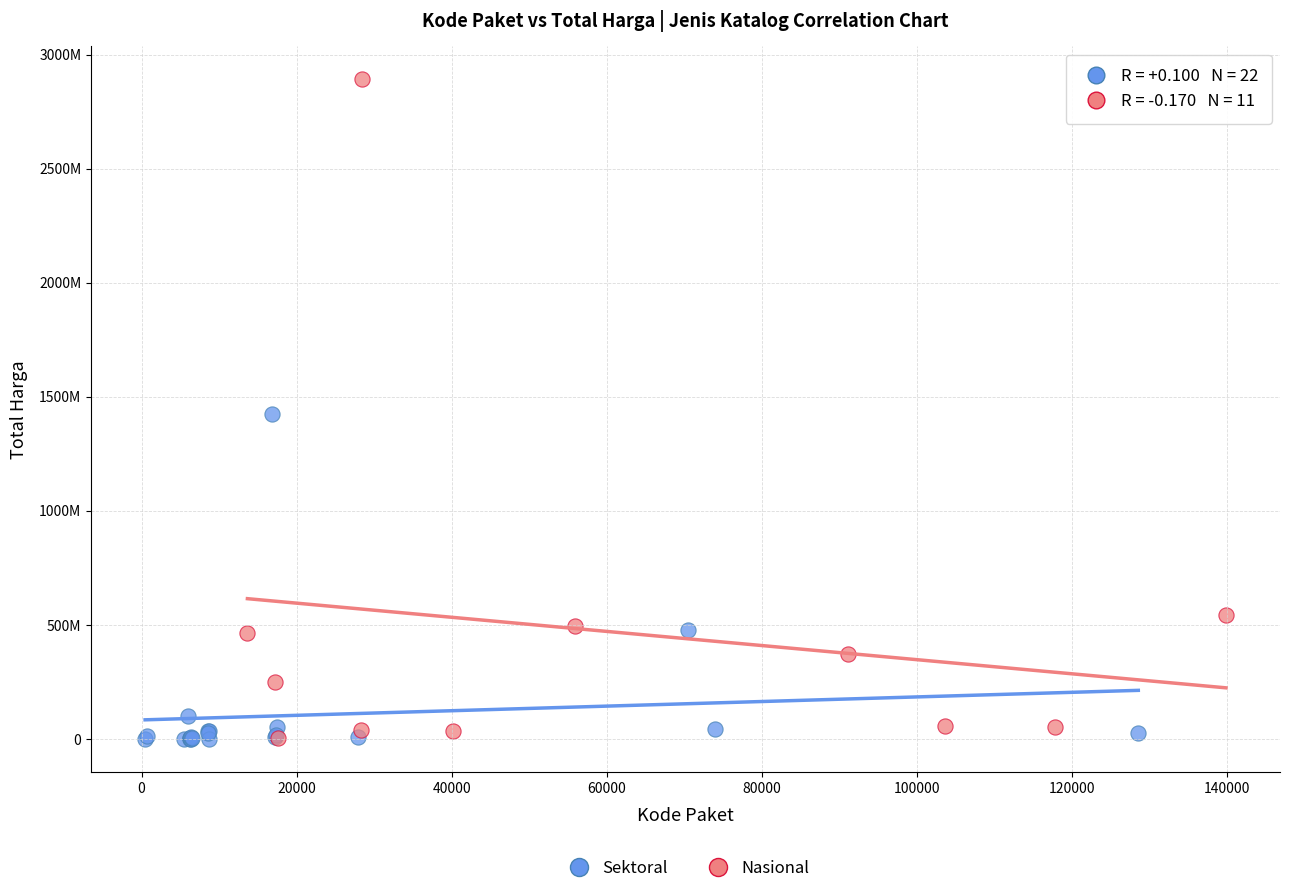

What are all the series names shown in the legend?

Sektoral, Nasional